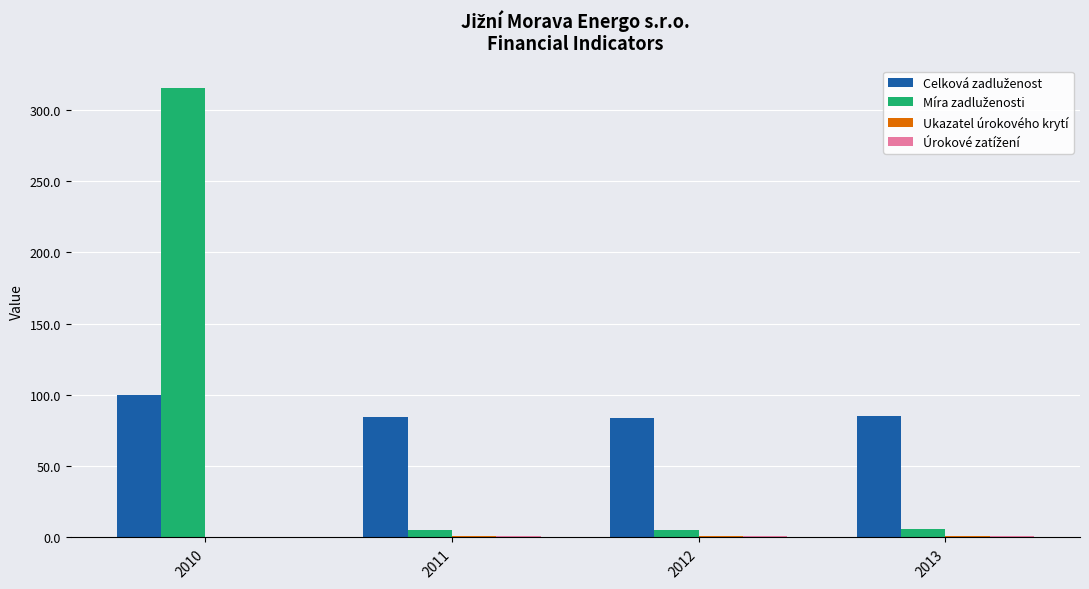

Count the number of data series in this chart.

4